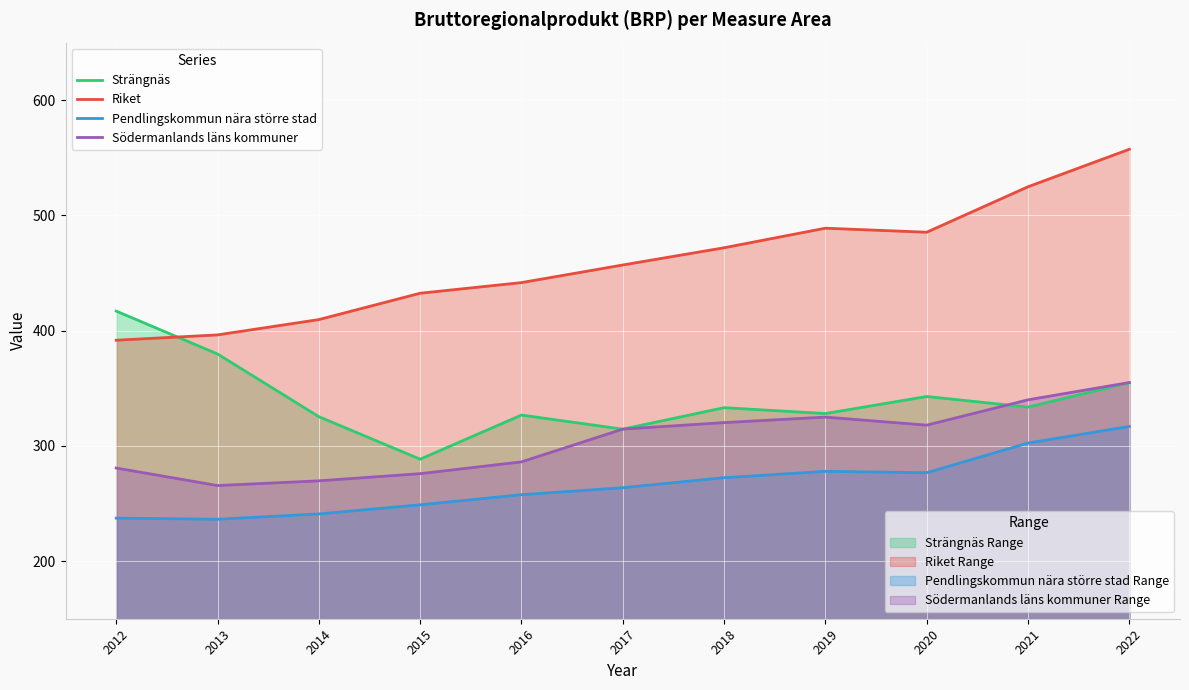

After their last crossing, which series has the higher values: Strängnäs or Södermanlands läns kommuner?

Södermanlands läns kommuner